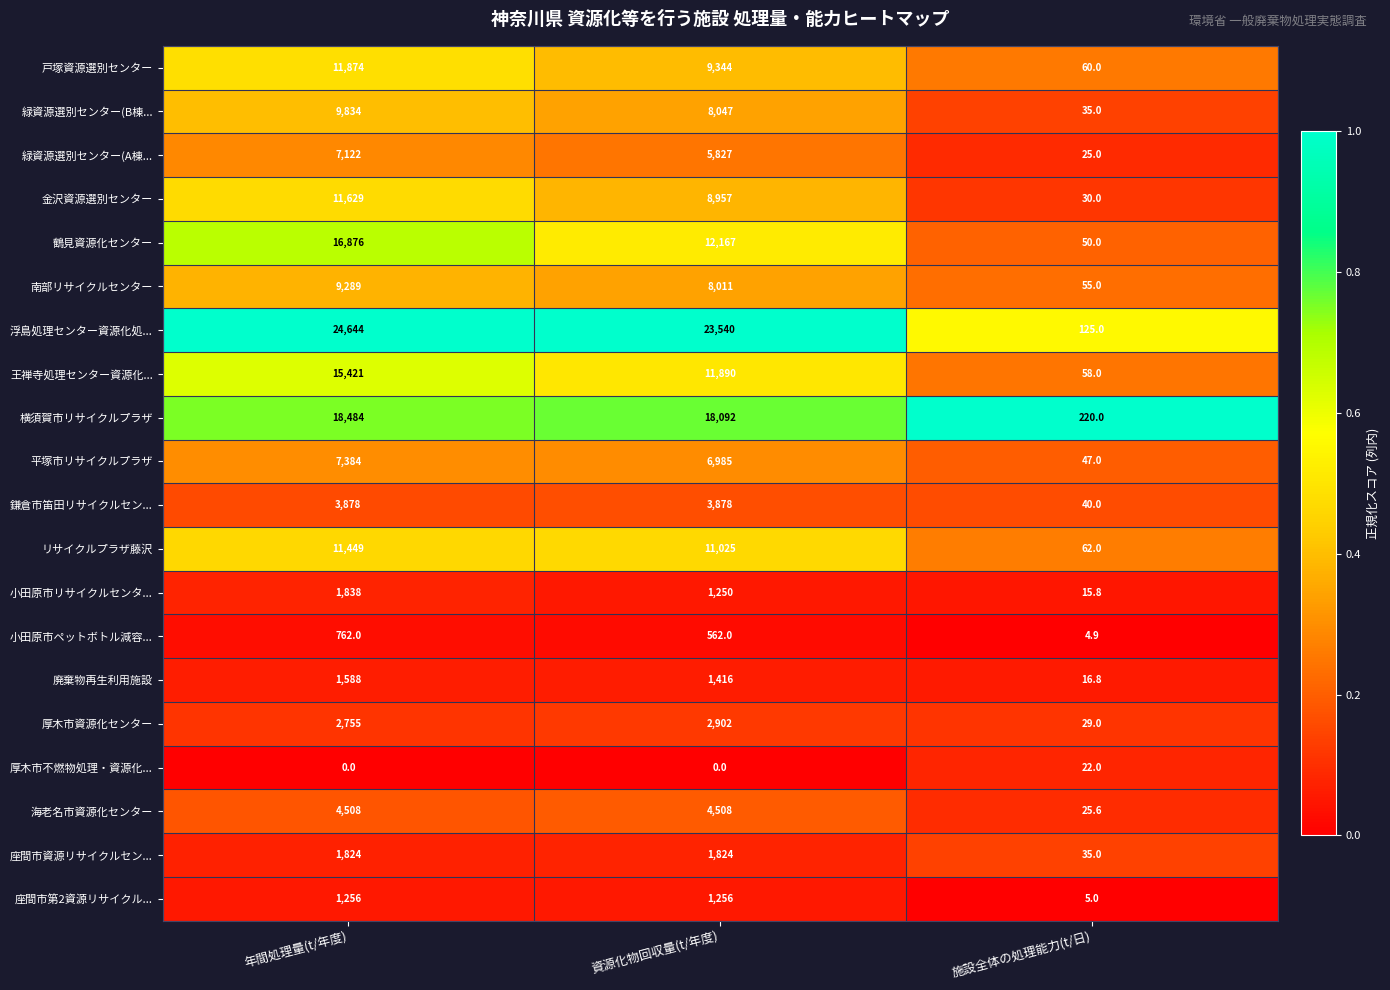

Rank the categories by リサイクルプラザ藤沢 value from highest to lowest.

年間処理量(t/年度), 資源化物回収量(t/年度), 施設全体の処理能力(t/日)